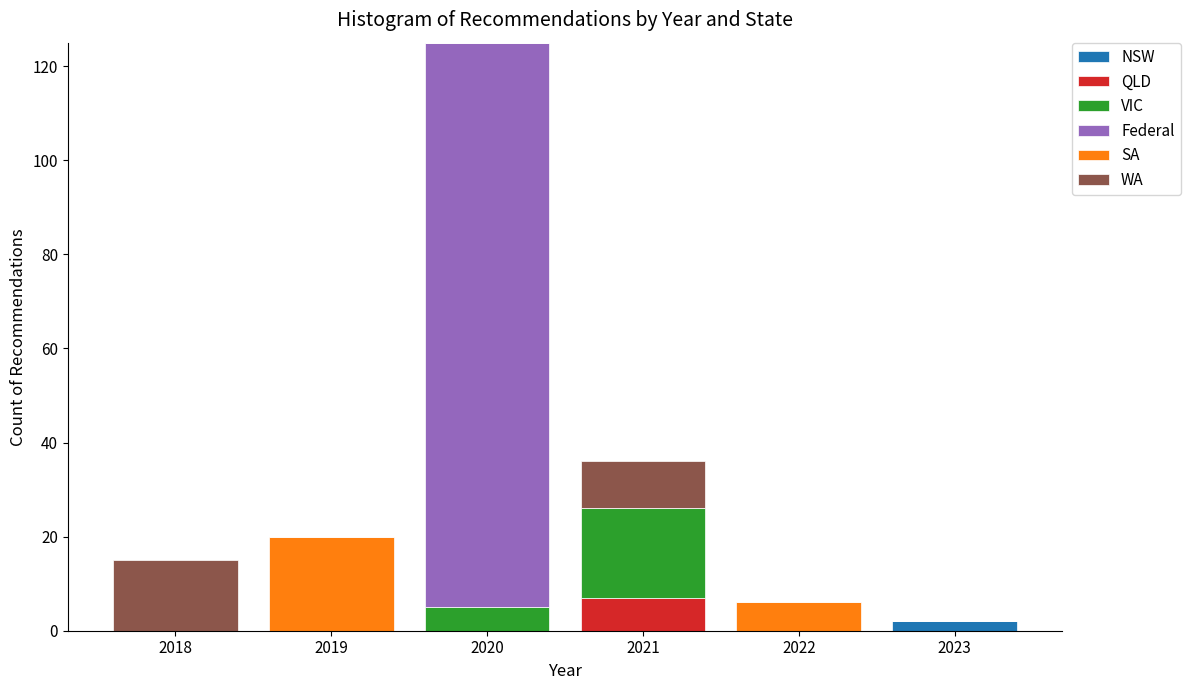

What is the total value across all series at 2019?

20